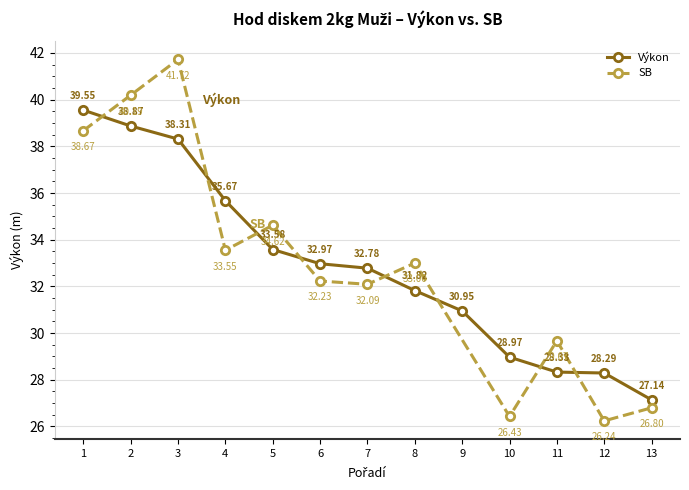

Rank the categories by Výkon value from highest to lowest.

1, 2, 3, 4, 5, 6, 7, 8, 9, 10, 11, 12, 13